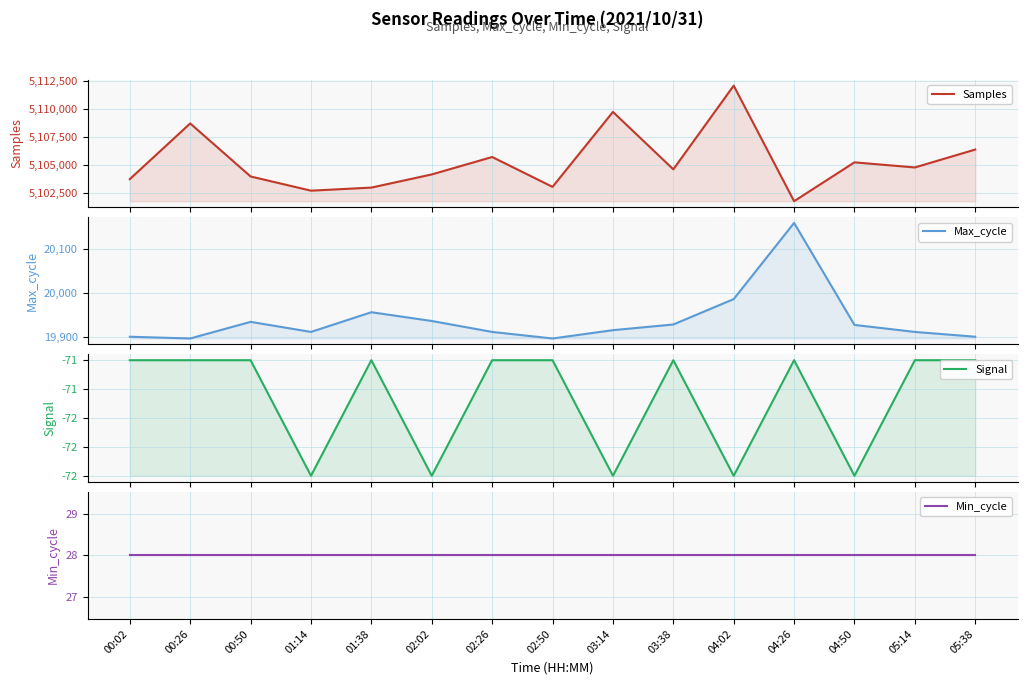

List the labels in order of Max_cycle value, largest first.

04:26, 04:02, 01:38, 02:02, 00:50, 03:38, 04:50, 03:14, 01:14, 02:26, 05:14, 00:02, 05:38, 00:26, 02:50